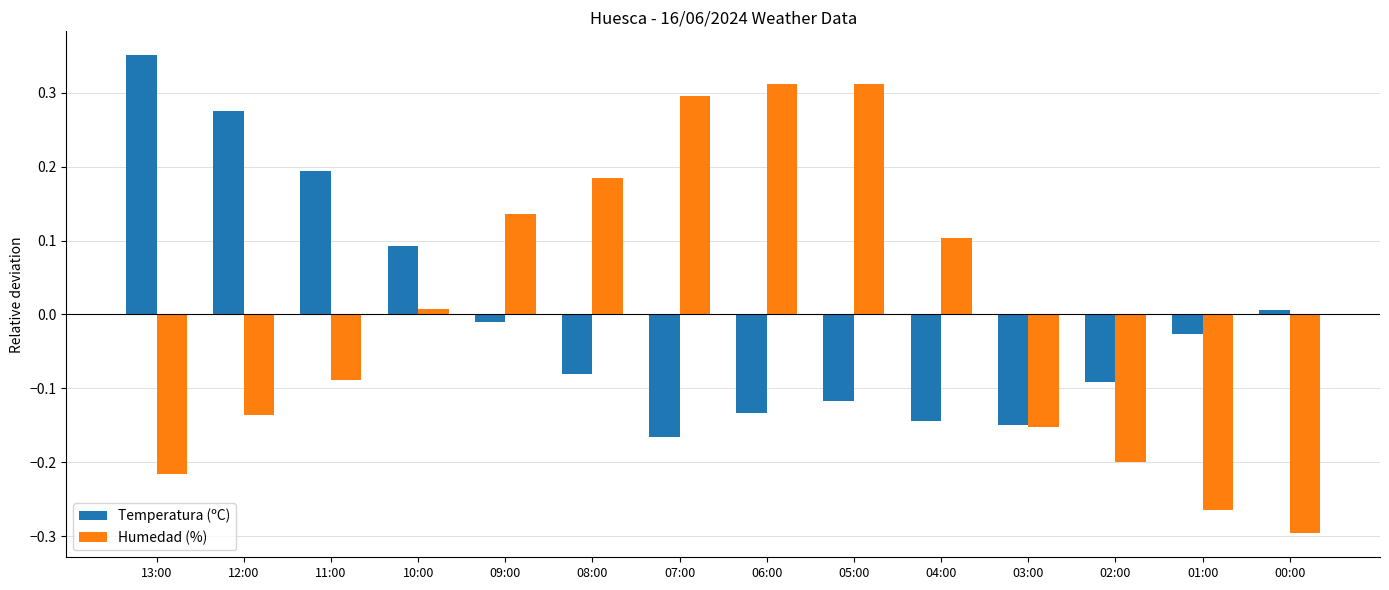

Is the value of Humedad (%) at 12:00 greater than the value of Temperatura (ºC) at 05:00?

No